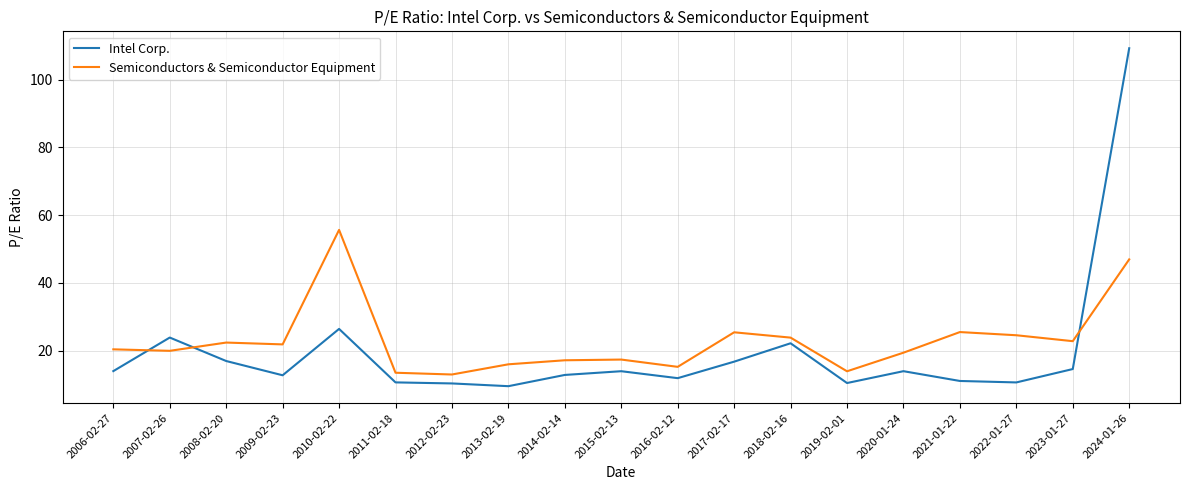

Between 2010-02-22 and 2015-02-13, which series saw the biggest shift?

Semiconductors & Semiconductor Equipment